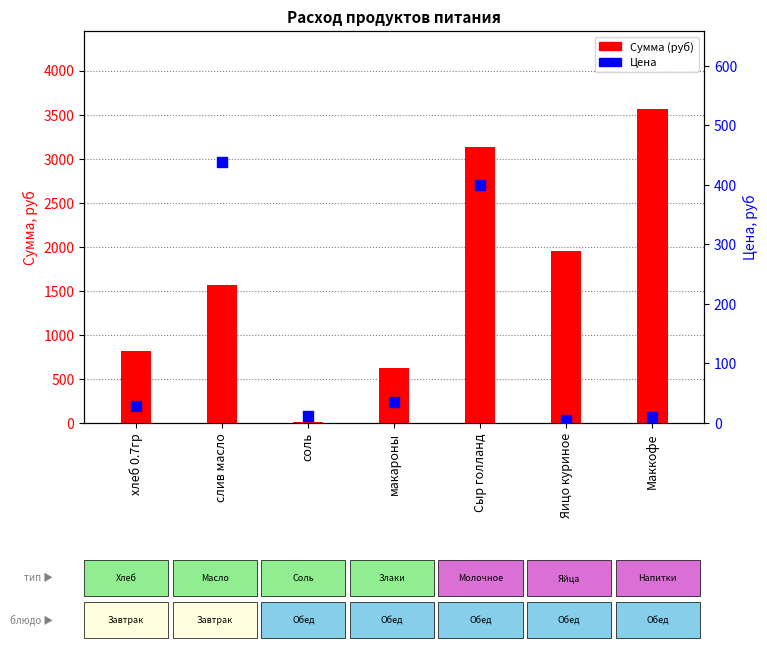

What are all the series names shown in the legend?

Сумма (руб), Цена